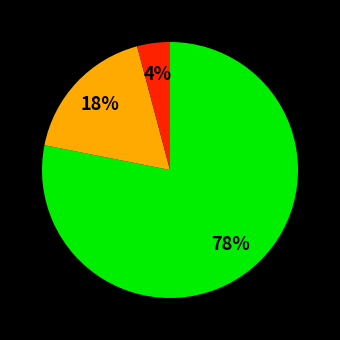

Does any single category account for the majority?

Yes